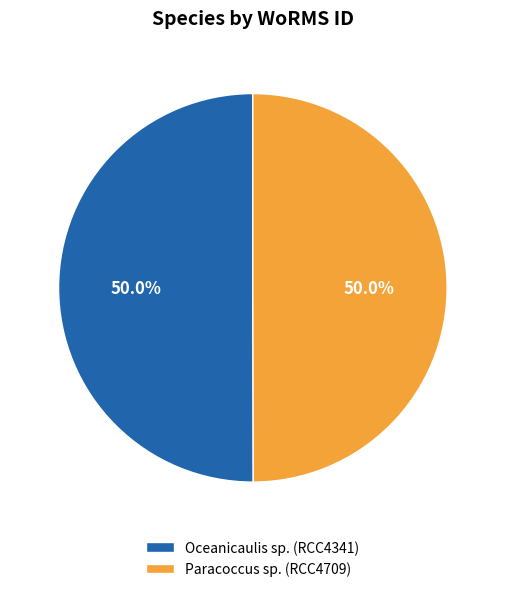

How much of the chart is everything except Oceanicaulis sp. (RCC4341)?

50.0%